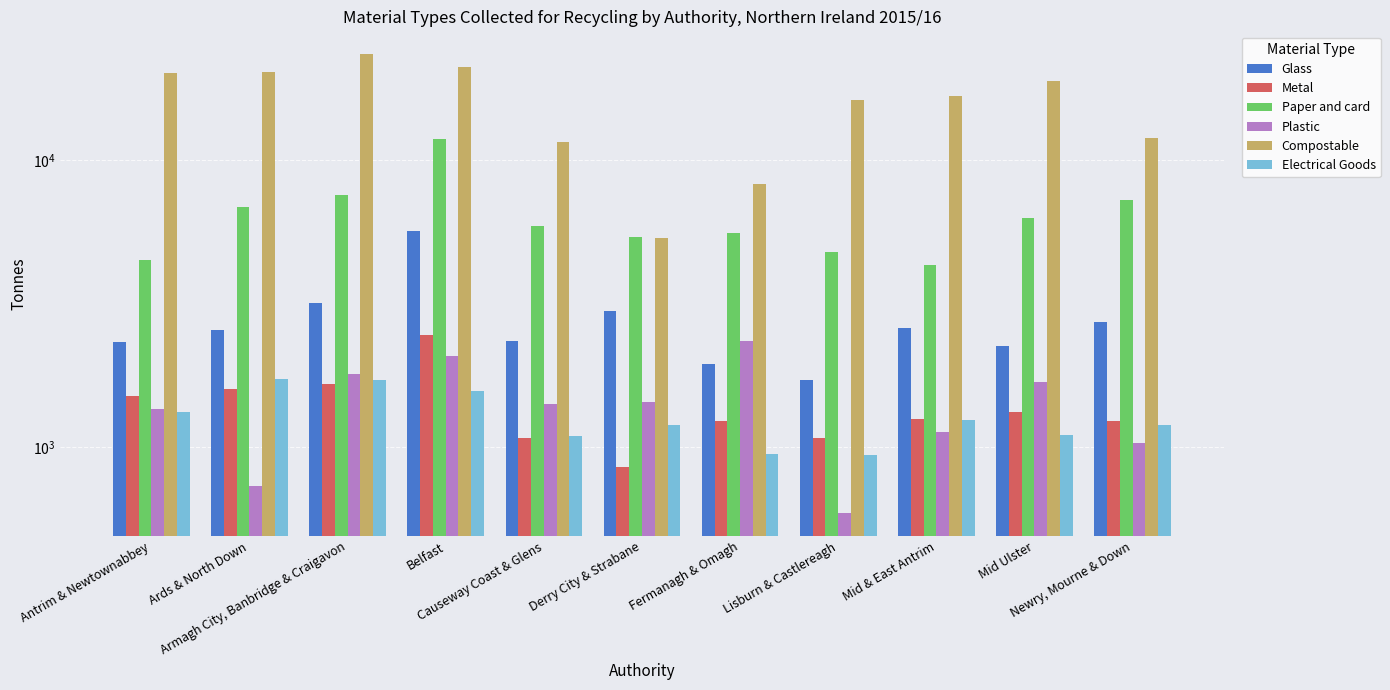

Where does the Metal series first go above 1255?

Antrim & Newtownabbey